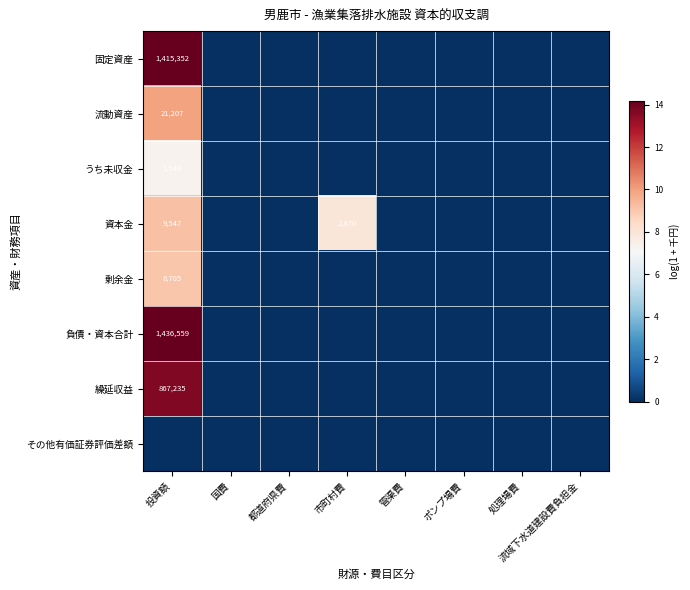

The 負債・資本合計 series shows 1436559 at 投資額. True or false?

True